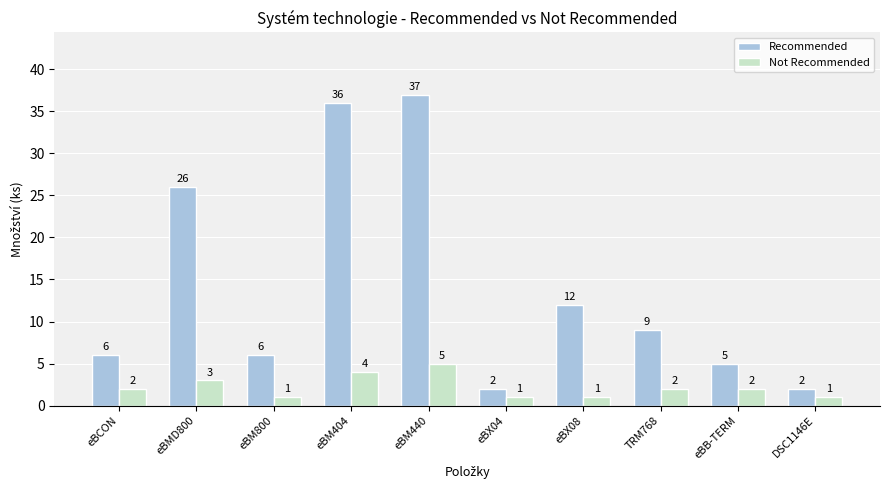

How many data points in Not Recommended are less than 2?

4